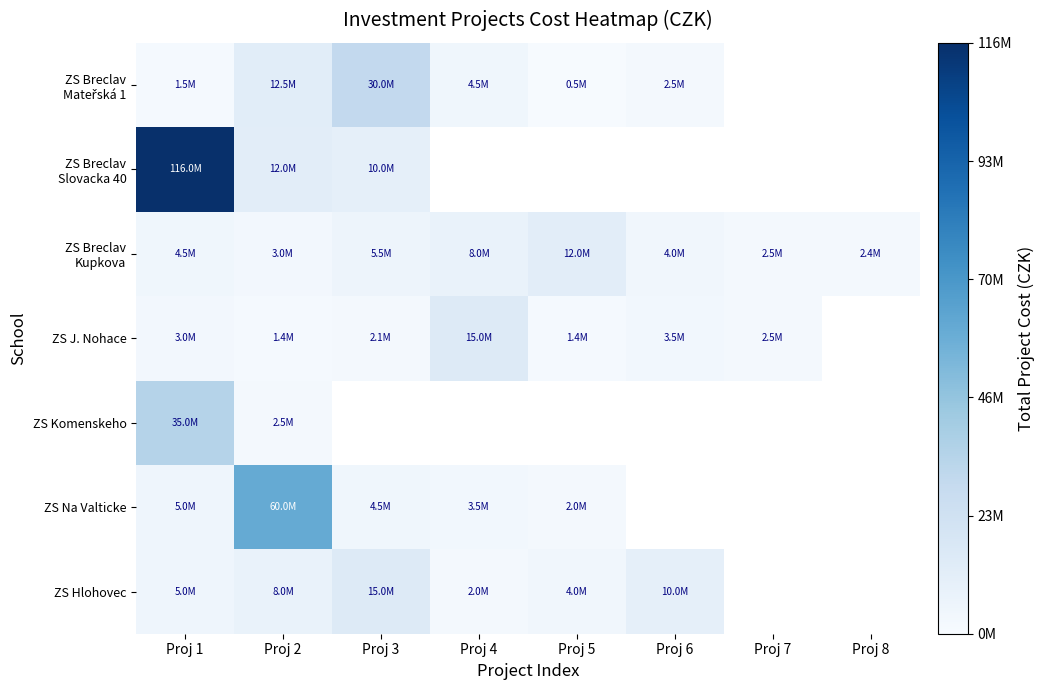

At Proj 1, list the series in order from smallest to largest.

ZS Breclav Mateřská 1, ZS J. Nohace, ZS Breclav Kupkova, ZS Na Valticke, ZS Hlohovec, ZS Komenskeho, ZS Breclav Slovacka 40